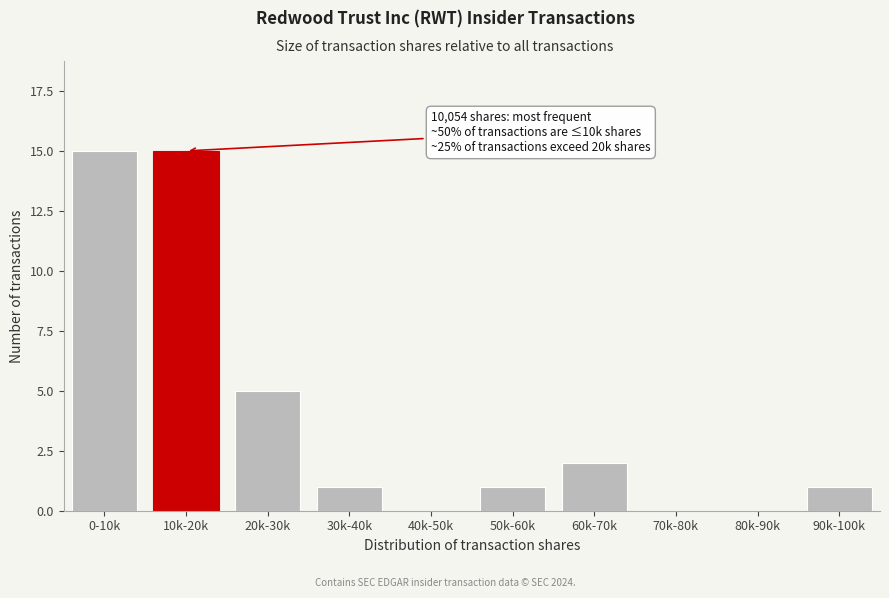

Reading left to right, list all the values displayed in this chart.

0-10k=15	10k-20k=15	20k-30k=5	30k-40k=1	40k-50k=0	50k-60k=1	60k-70k=2	70k-80k=0	80k-90k=0	90k-100k=1